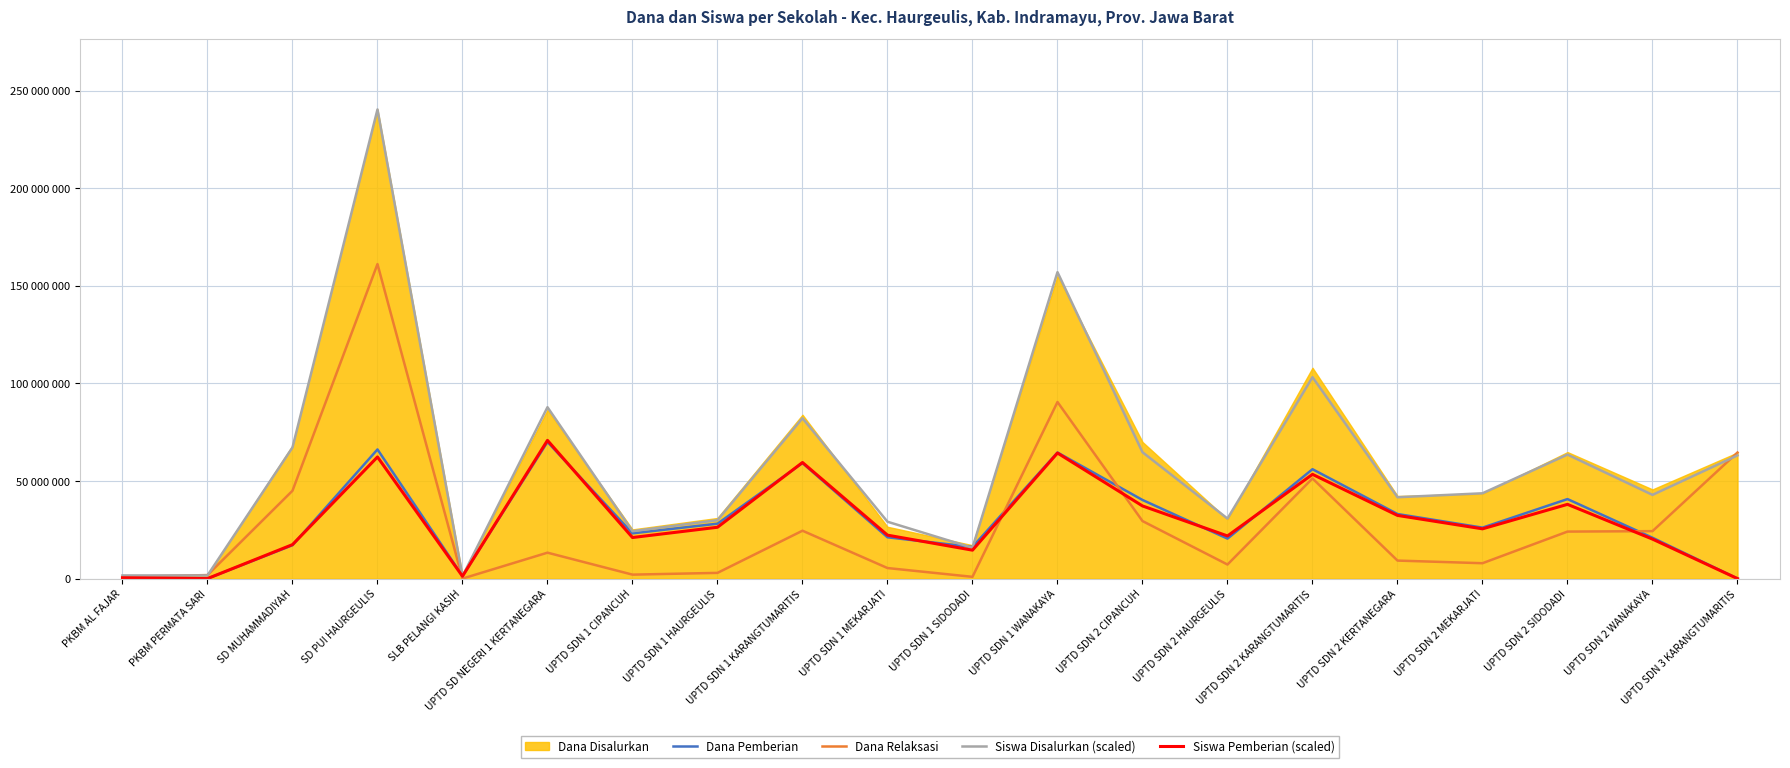

What position from the right is PKBM AL FAJAR?

20